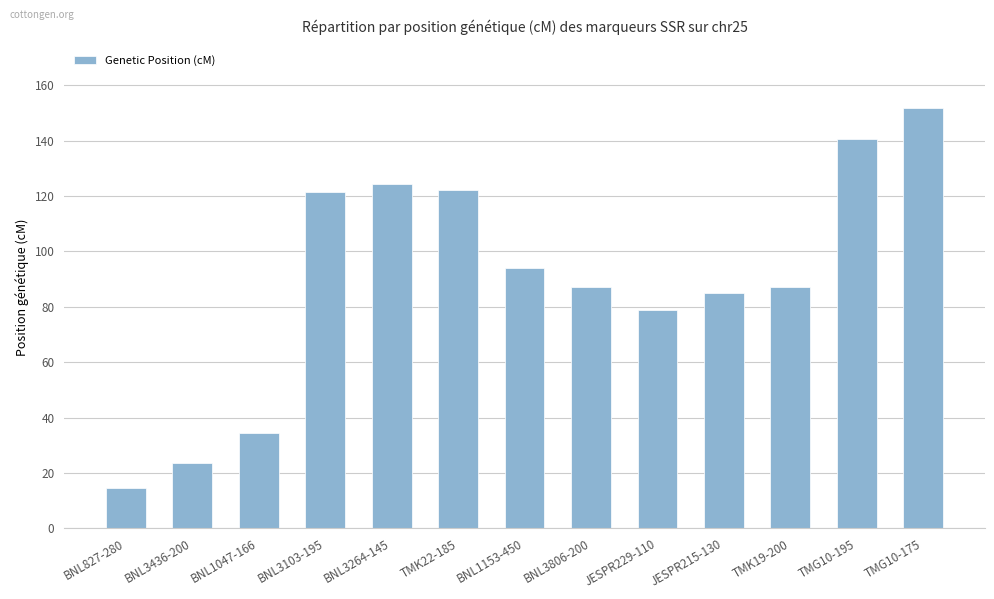

What is the smallest value displayed?

14.7